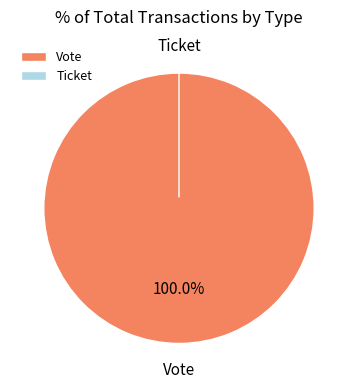

To the nearest percent, what portion does Vote represent?

100%